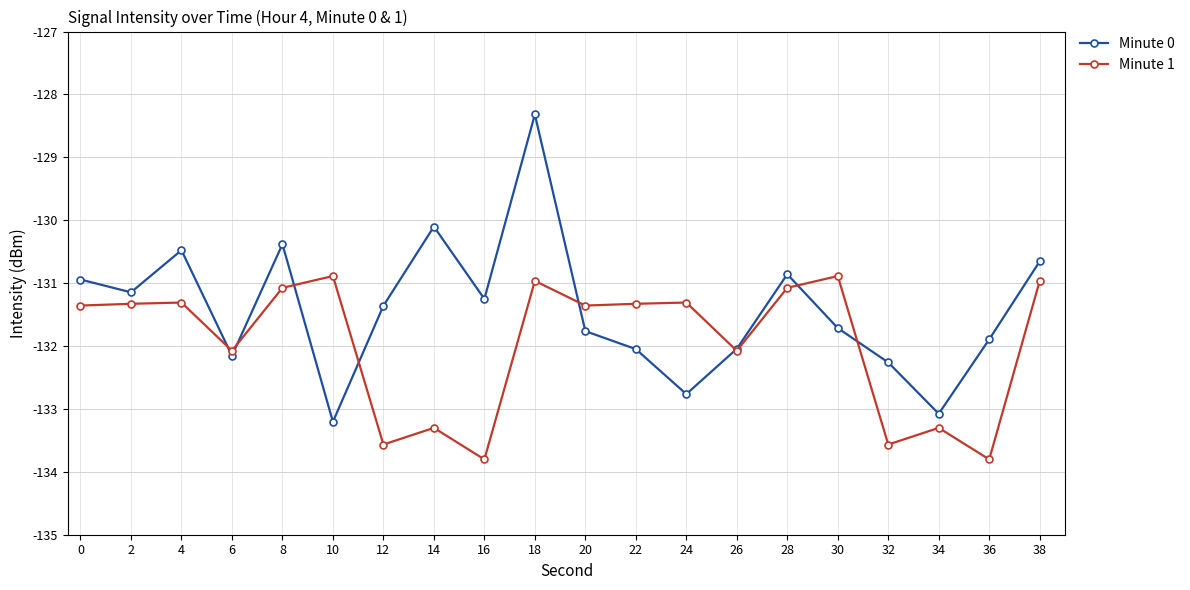

How many series are shown in this chart?

2